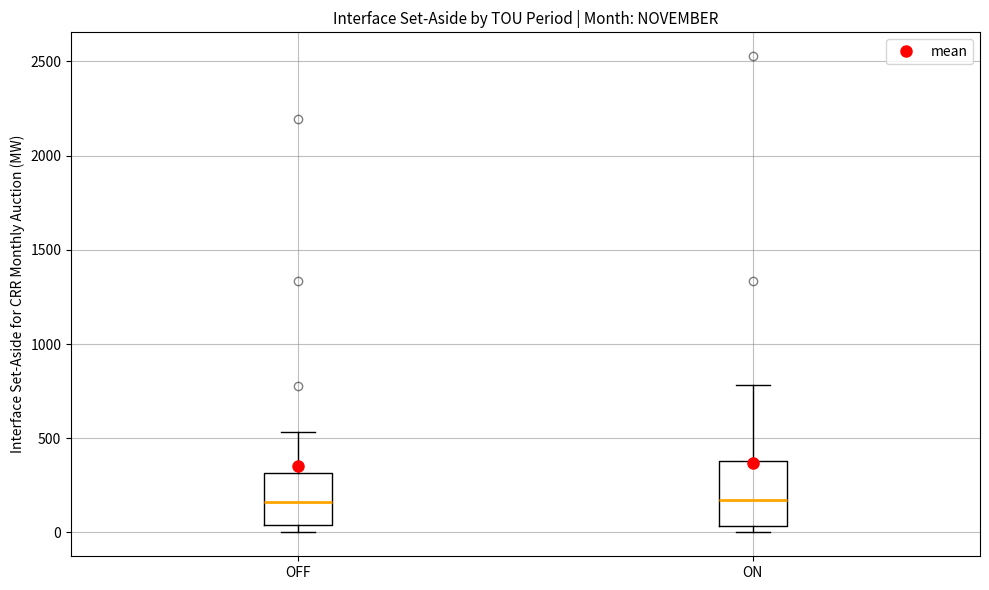

Where is the lower edge of the box for ON on the y-axis? The values are not printed on the chart, so give them approximately, as read against the axis.

50